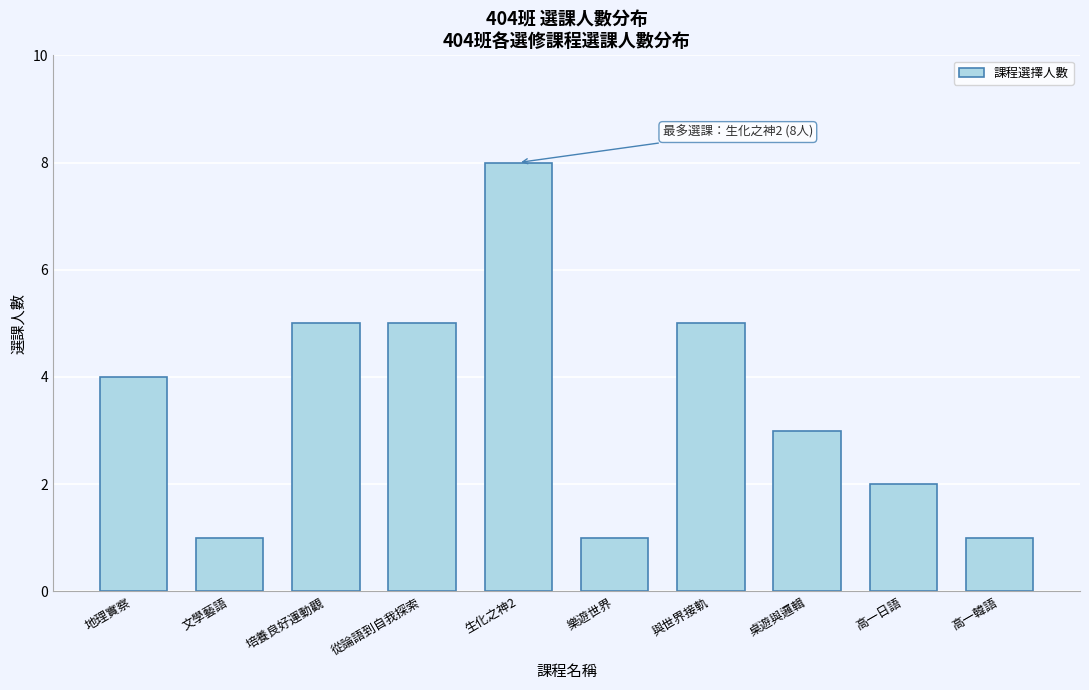

Reading left to right, list all the values displayed in this chart.

4	1	5	5	8	1	5	3	2	1